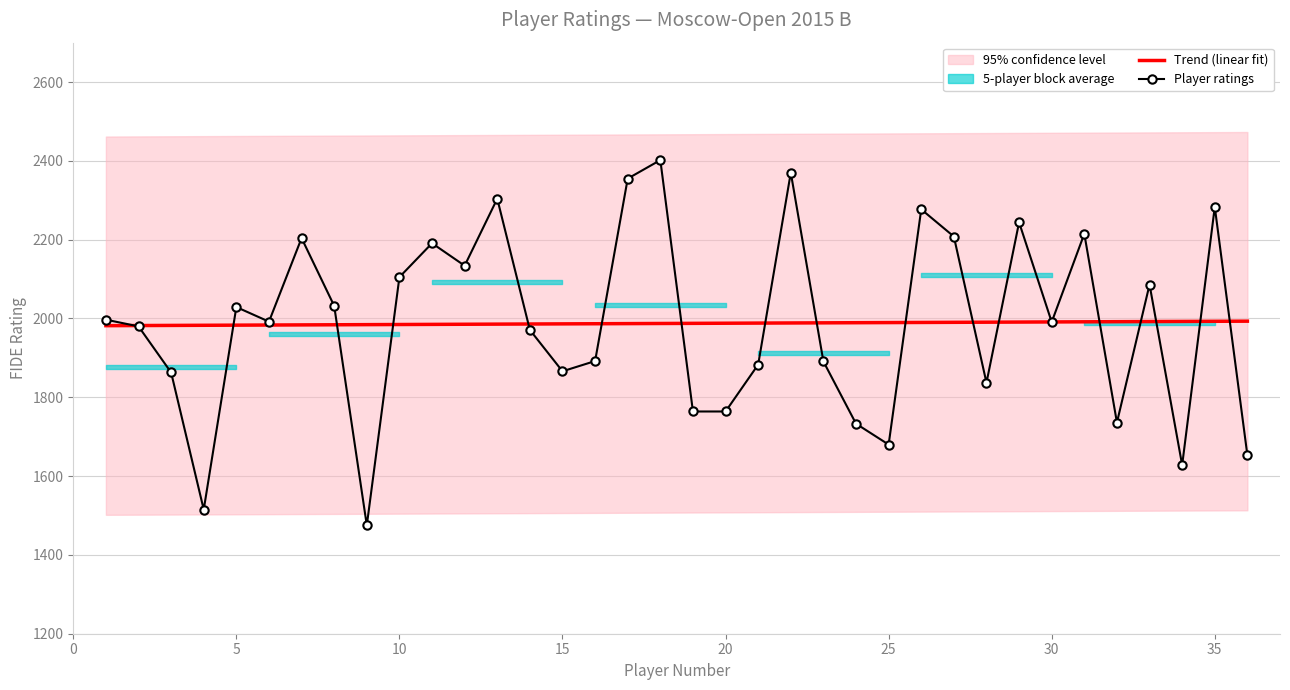

Does the chart have visible grid lines?

Yes